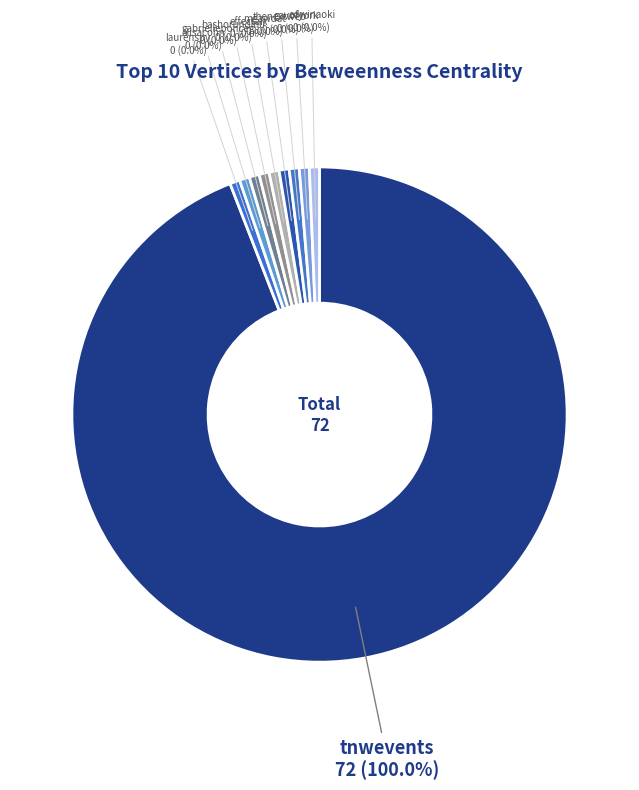

How many segments does this pie chart have?

10